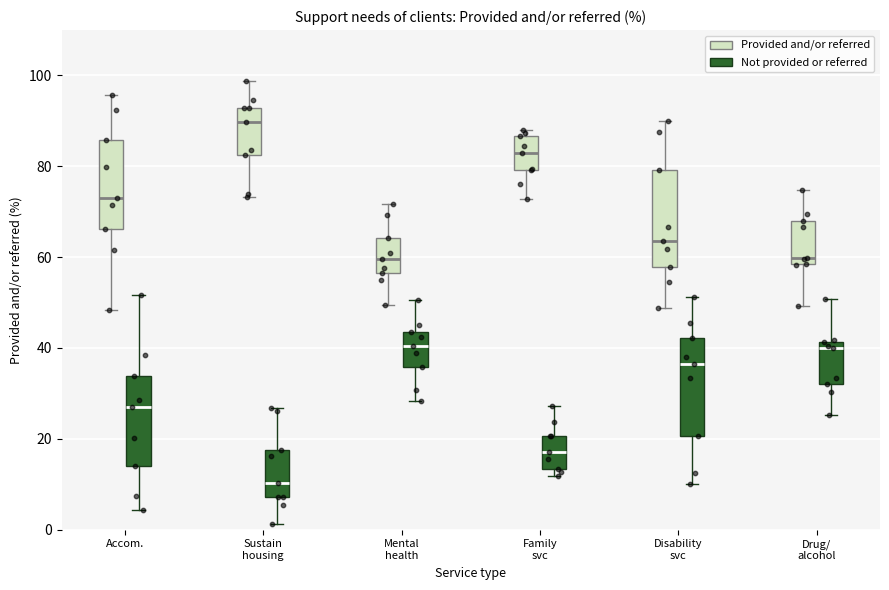

Where does the median line of the box for Sustain housing (Provided and/or referred) sit on the y-axis? The values are not printed on the chart, so give them approximately, as read against the axis.

90